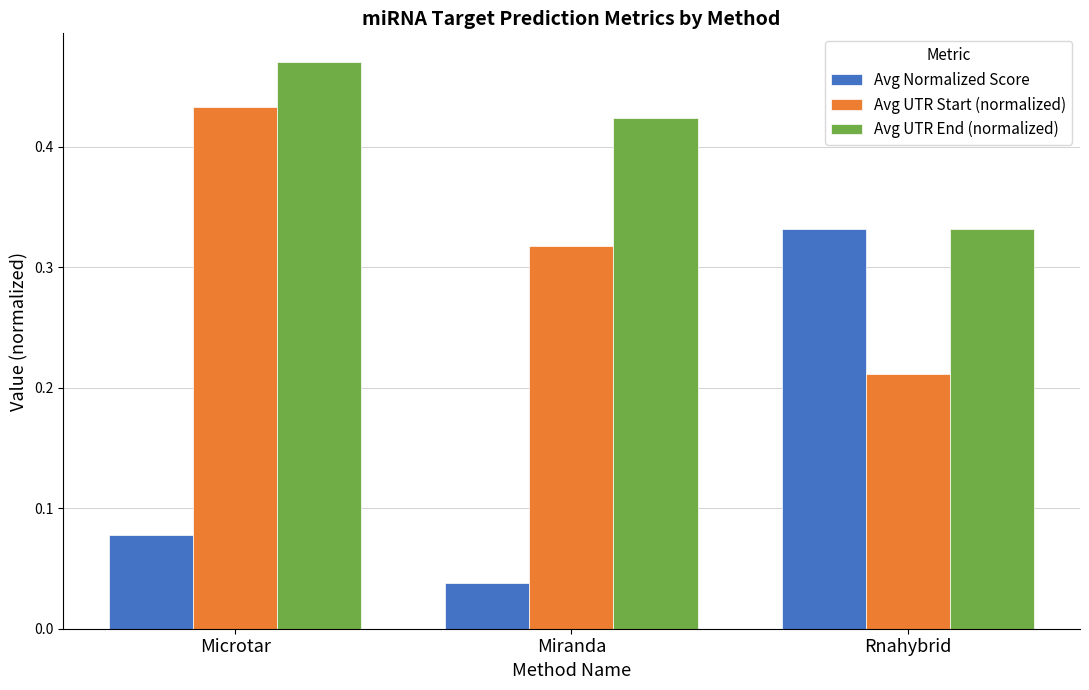

Which category has the lowest value across all series?

Miranda